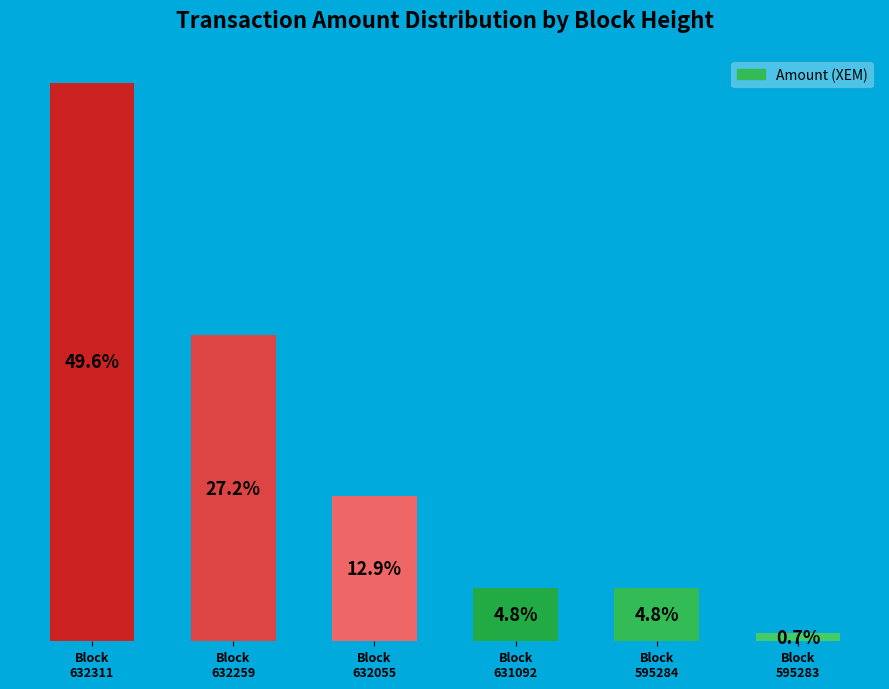

Are the bars horizontal?

No